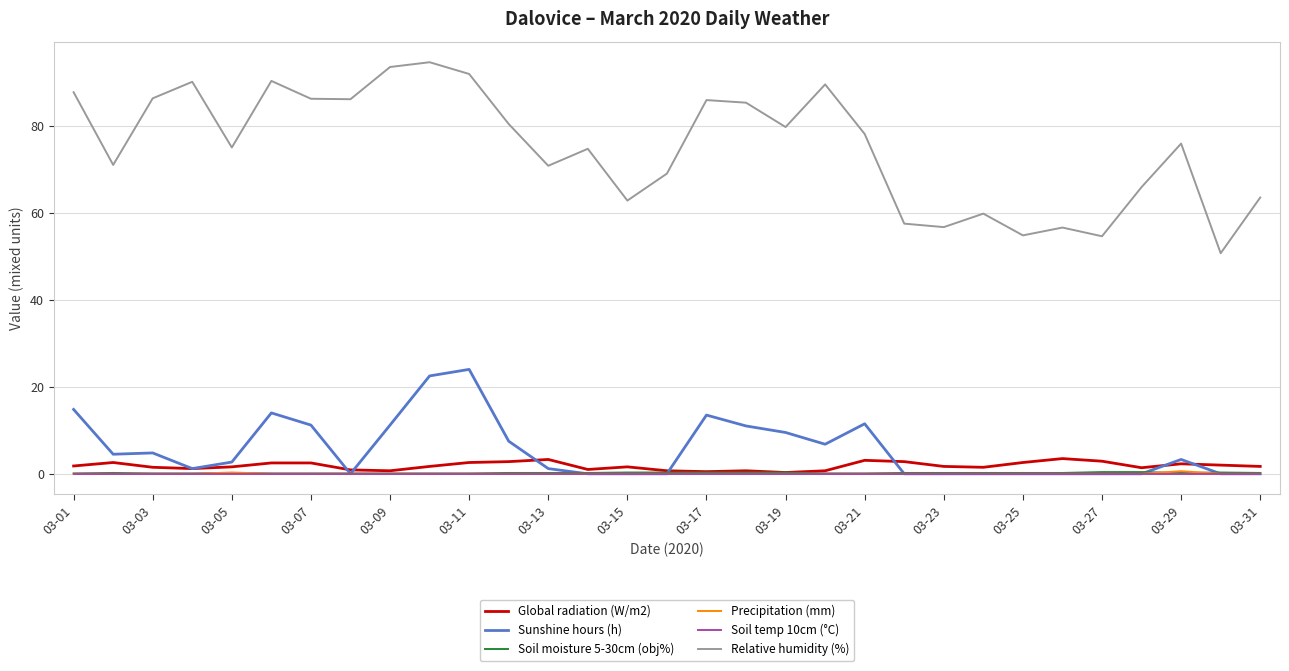

True or false: Global radiation (W/m2) and Relative humidity (%) intersect in this chart.

False